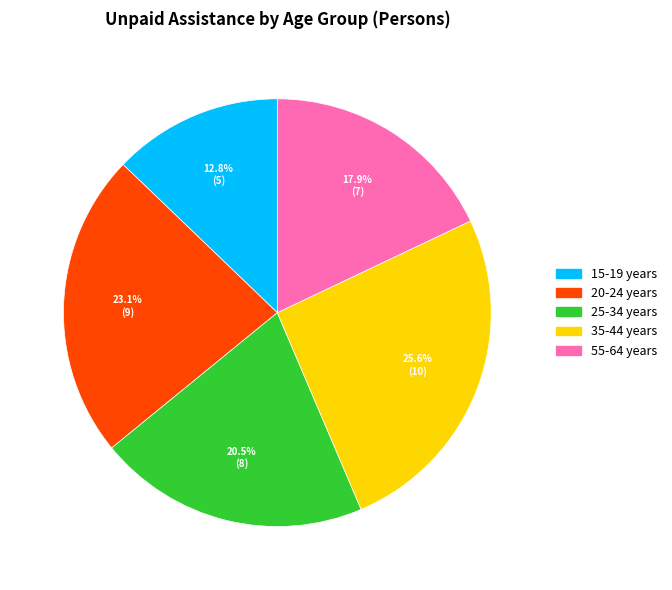

To the nearest percent, what is the average slice percentage?

20%